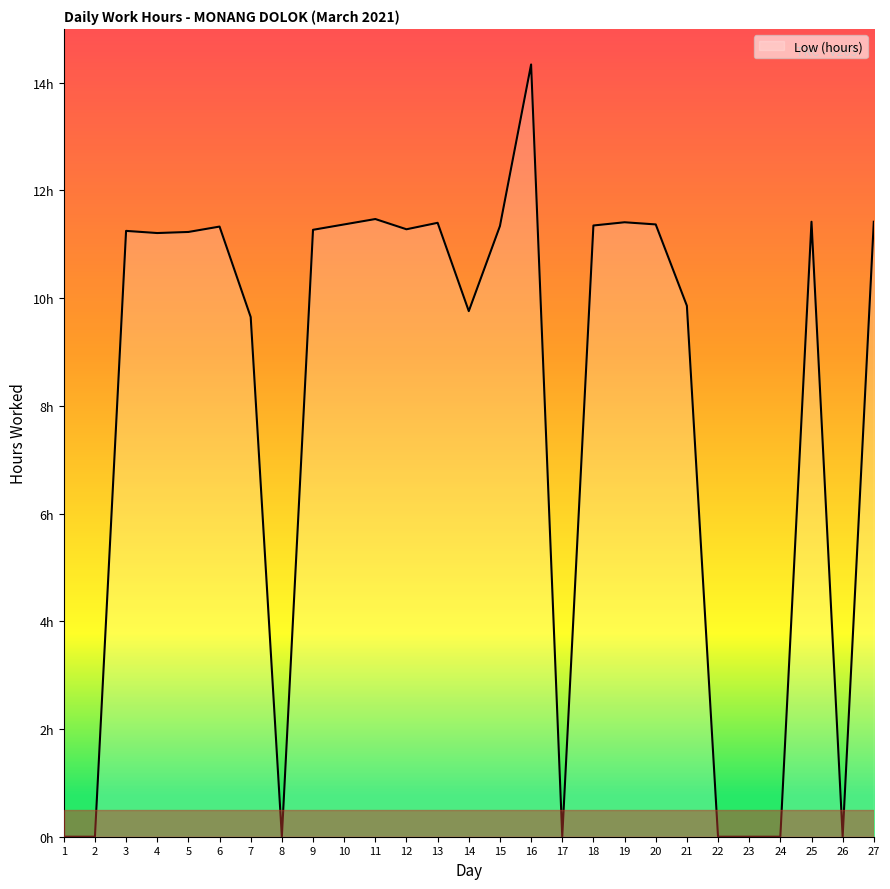

Does the chart have visible grid lines?

No